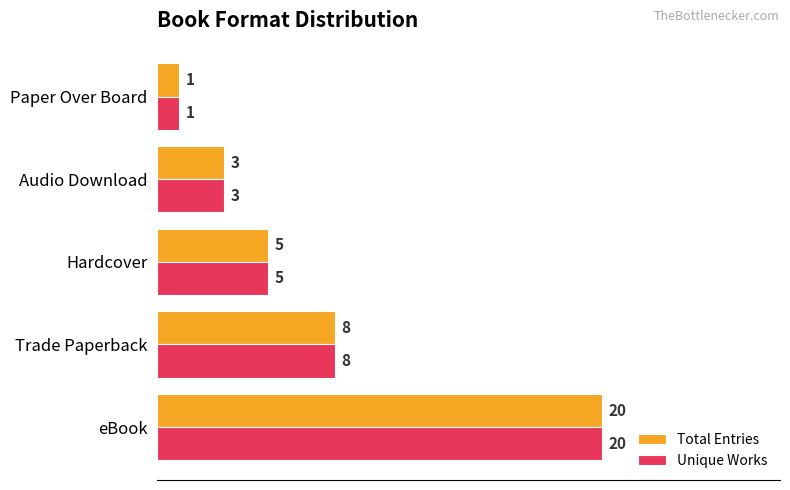

What are all the series names shown in the legend?

Total Entries, Unique Works